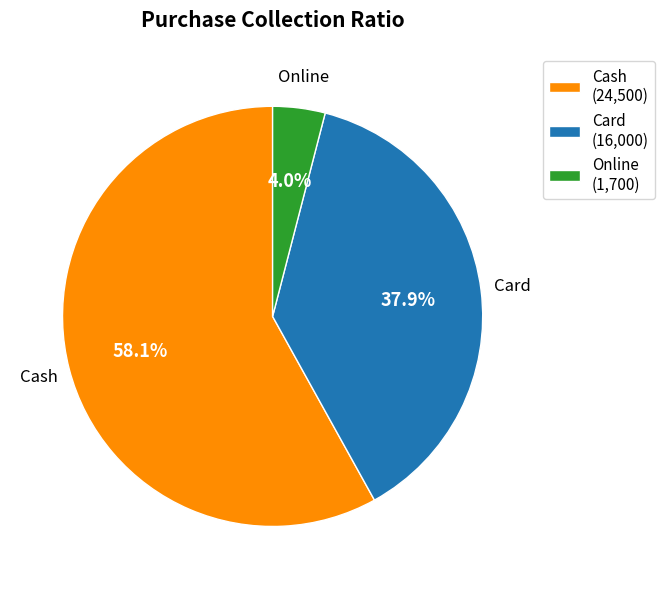

Rank the categories by value from lowest to highest.

Online, Card, Cash